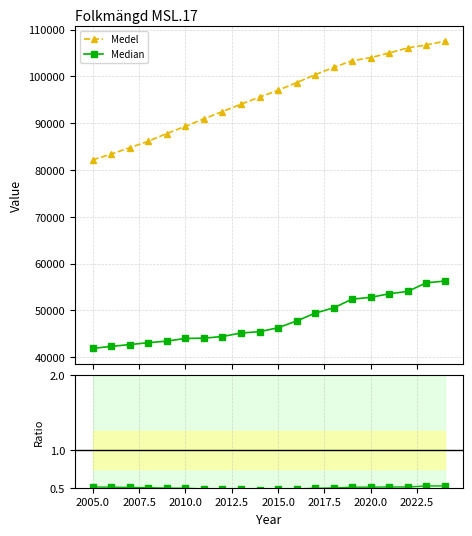

What is the difference between the maximum and minimum values in the Median series?

14382.0